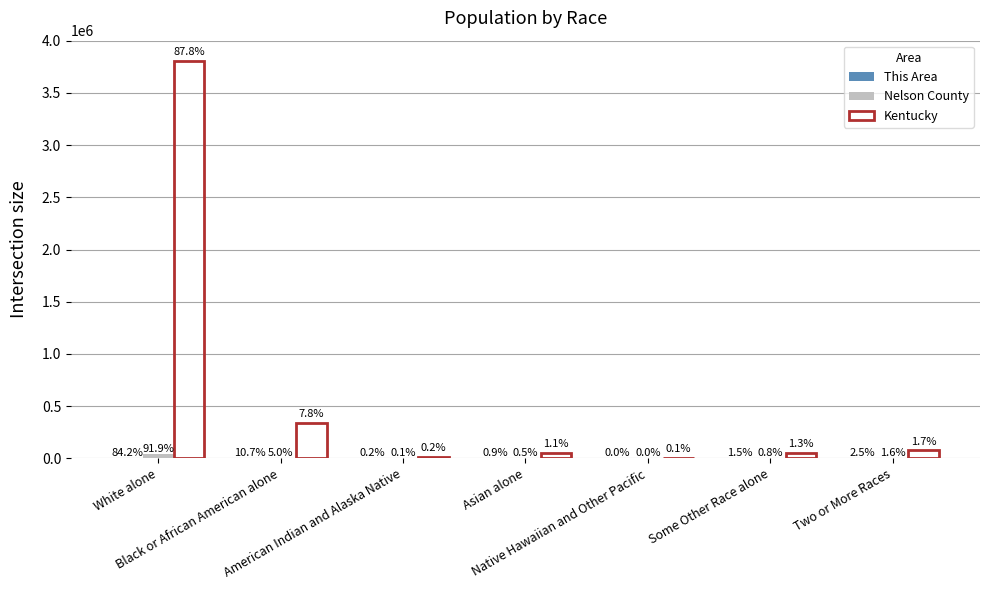

What is the difference between the second highest and second lowest values in the Kentucky series?

327400